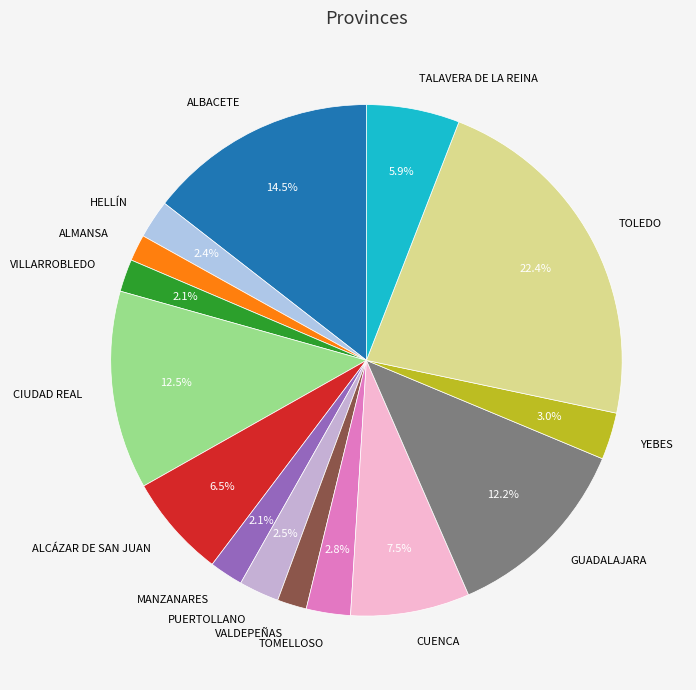

Count the number of slices in the pie.

15